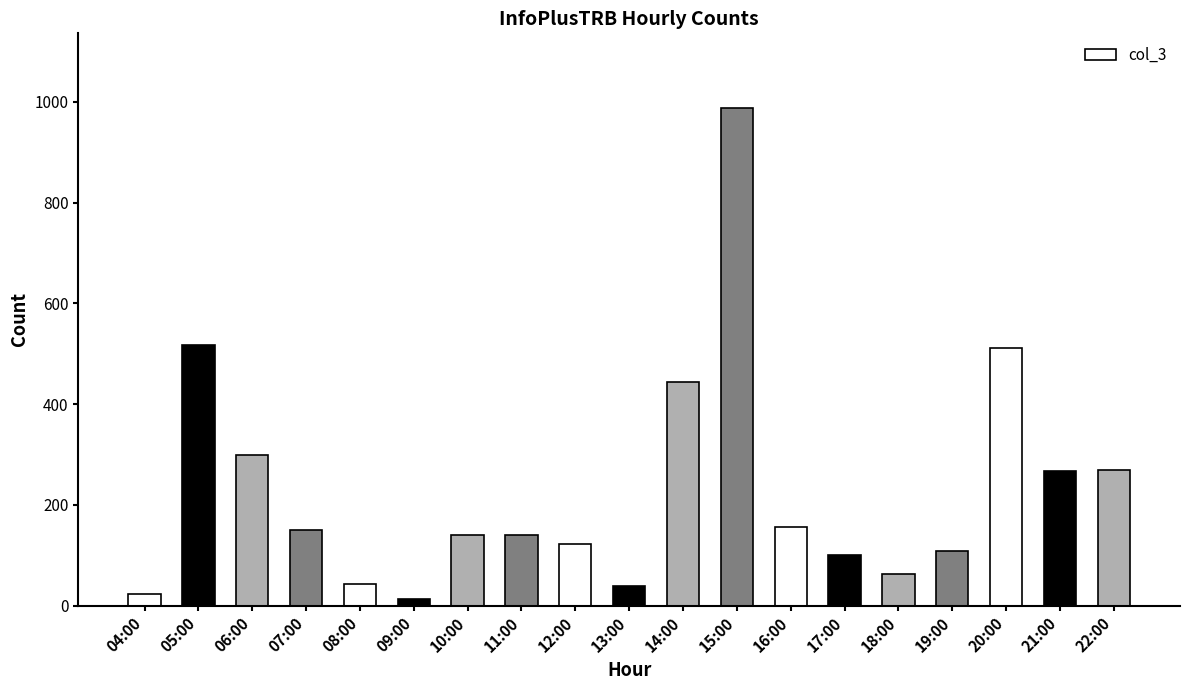

What is the label of the 4th bar from the left?

07:00